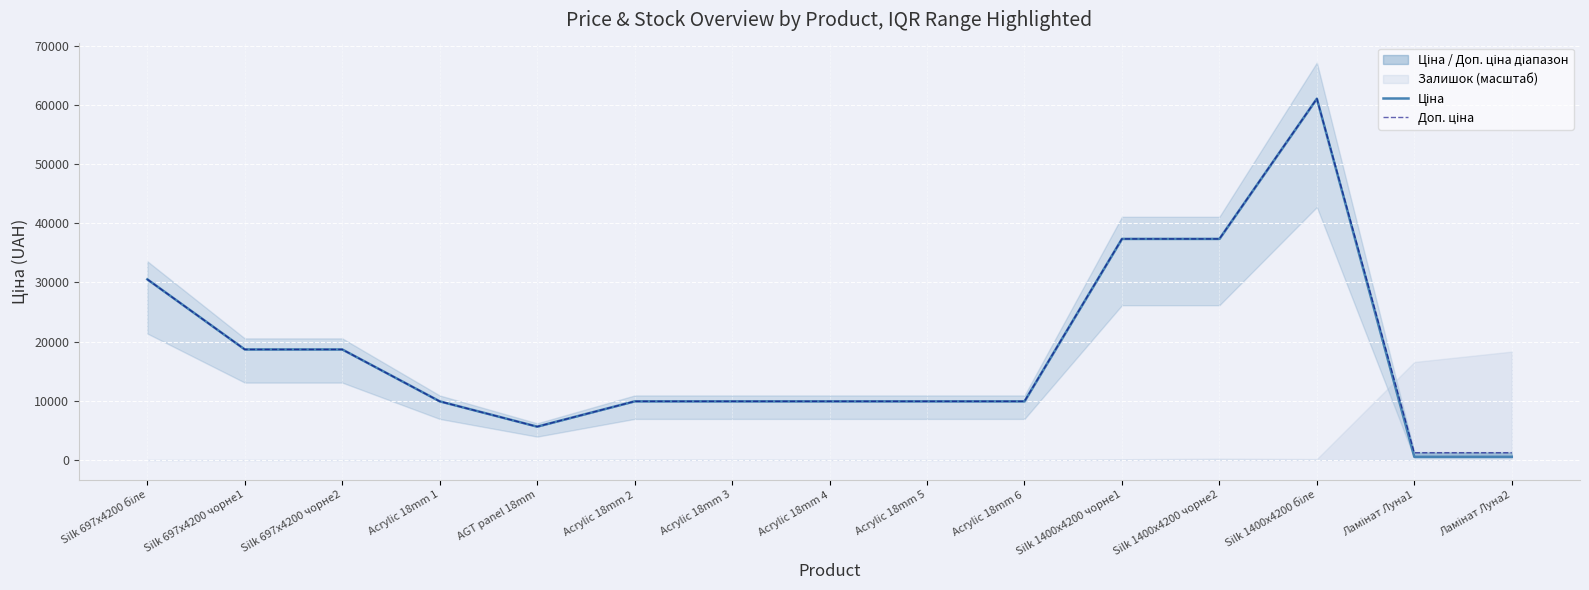

True or false: Доп. ціна and Ціна intersect in this chart.

False